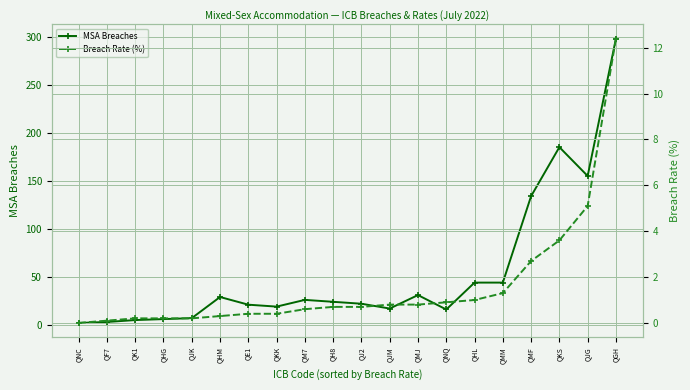

What is the sum of all MSA Breaches values?

1088